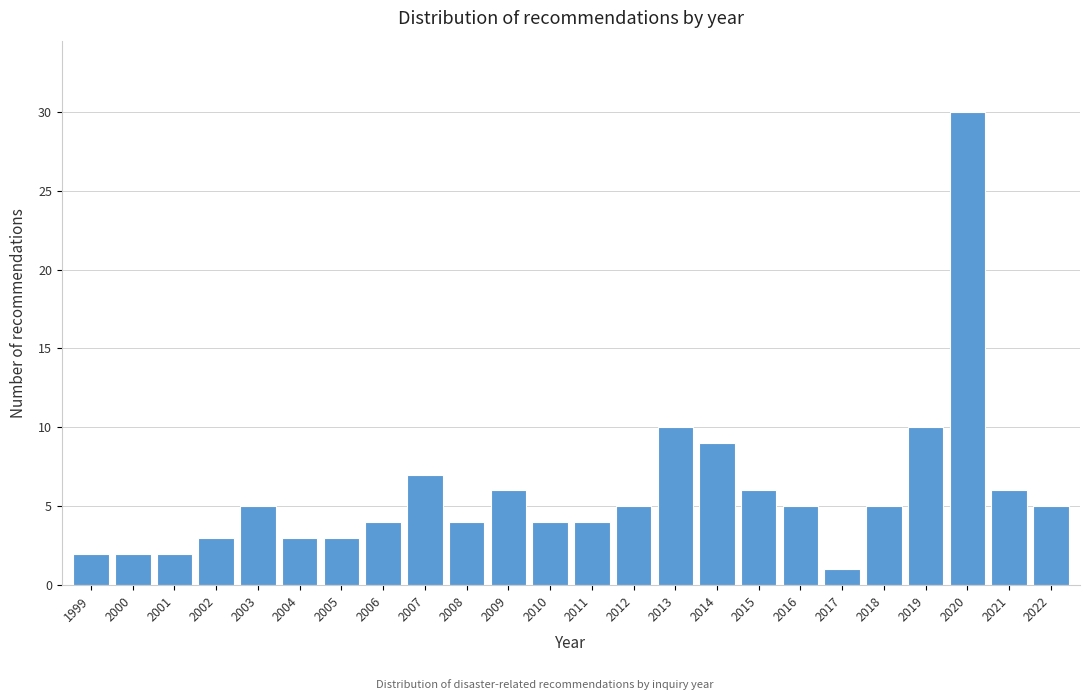

Reading left to right, extract all data points from this chart.

1999=2	2000=2	2001=2	2002=3	2003=5	2004=3	2005=3	2006=4	2007=7	2008=4	2009=6	2010=4	2011=4	2012=5	2013=10	2014=9	2015=6	2016=5	2017=1	2018=5	2019=10	2020=30	2021=6	2022=5